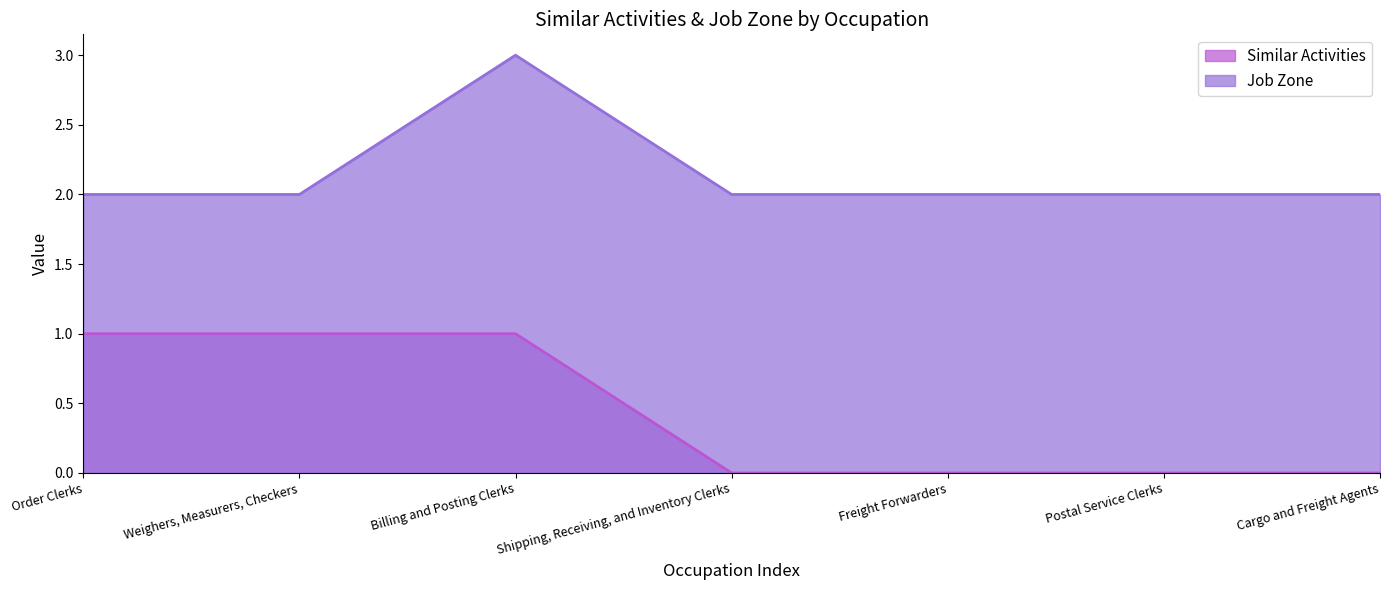

The value of Similar Activities at Order Clerks is 0. True or false?

False